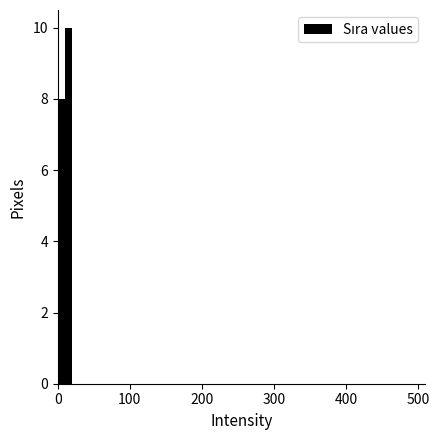

Around what value on the x-axis is the tallest bar? Give the approximate position of its centre, as read against the axis.

20